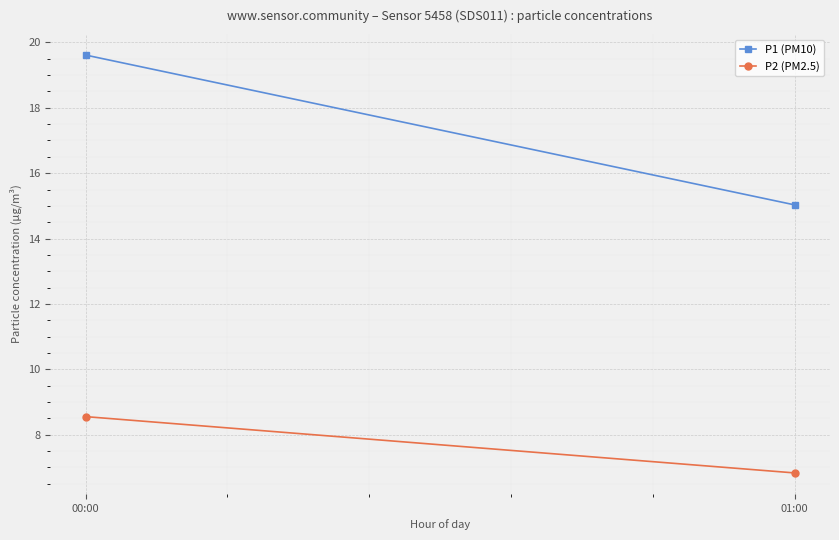

What is the difference between the maximum and minimum values in the P2 (PM2.5) series?

1.7